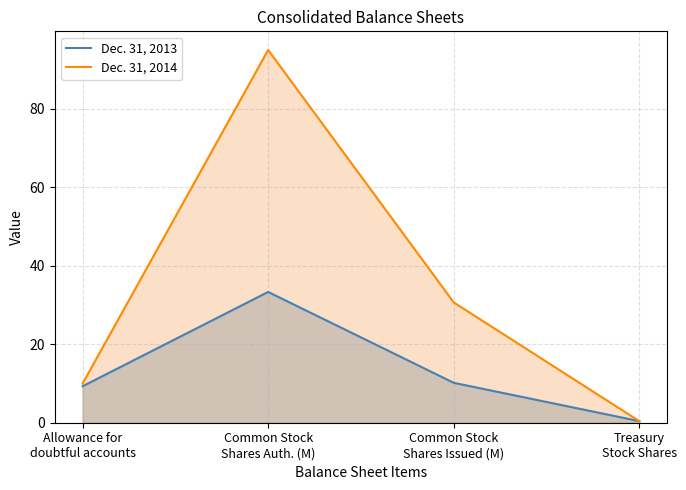

What is the label of the 1st point from the right?

Treasury
Stock Shares